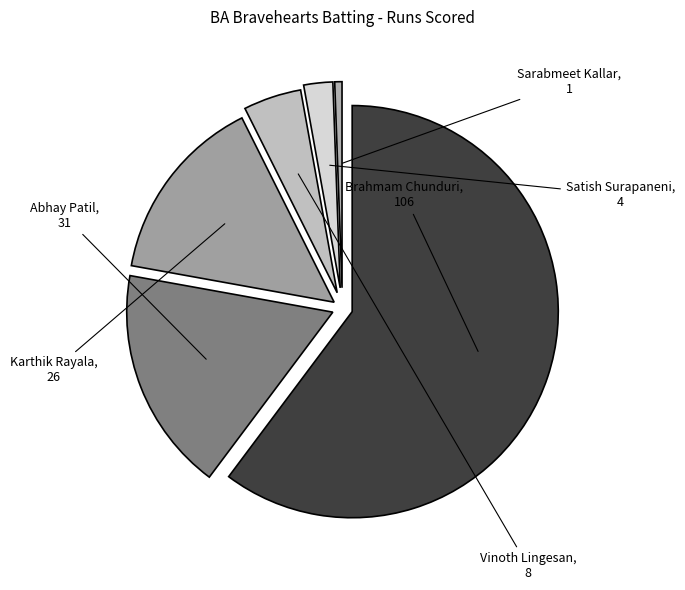

How many segments does this pie chart have?

6